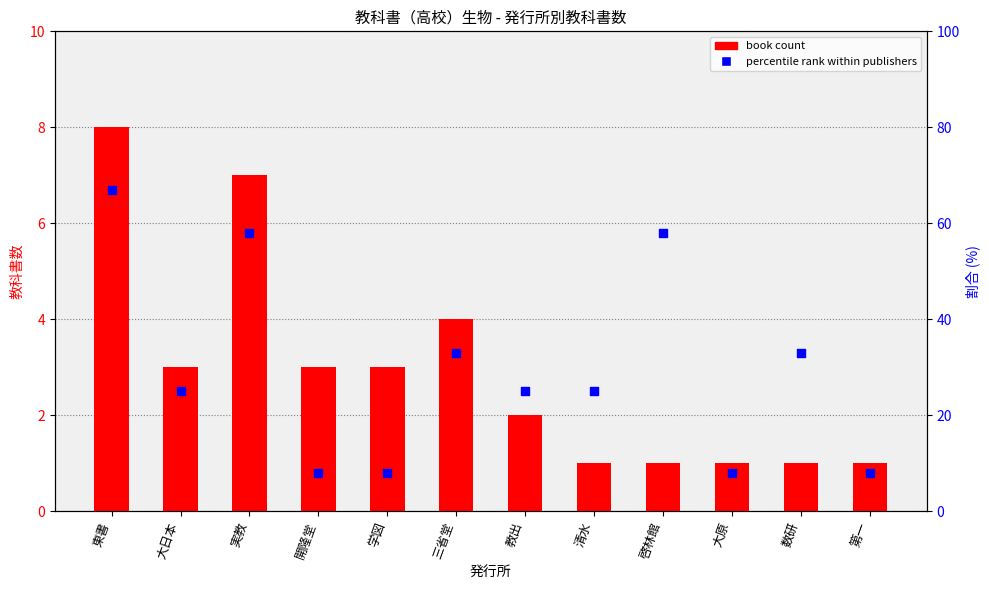

What are all the series names shown in the legend?

book count, percentile rank within publishers